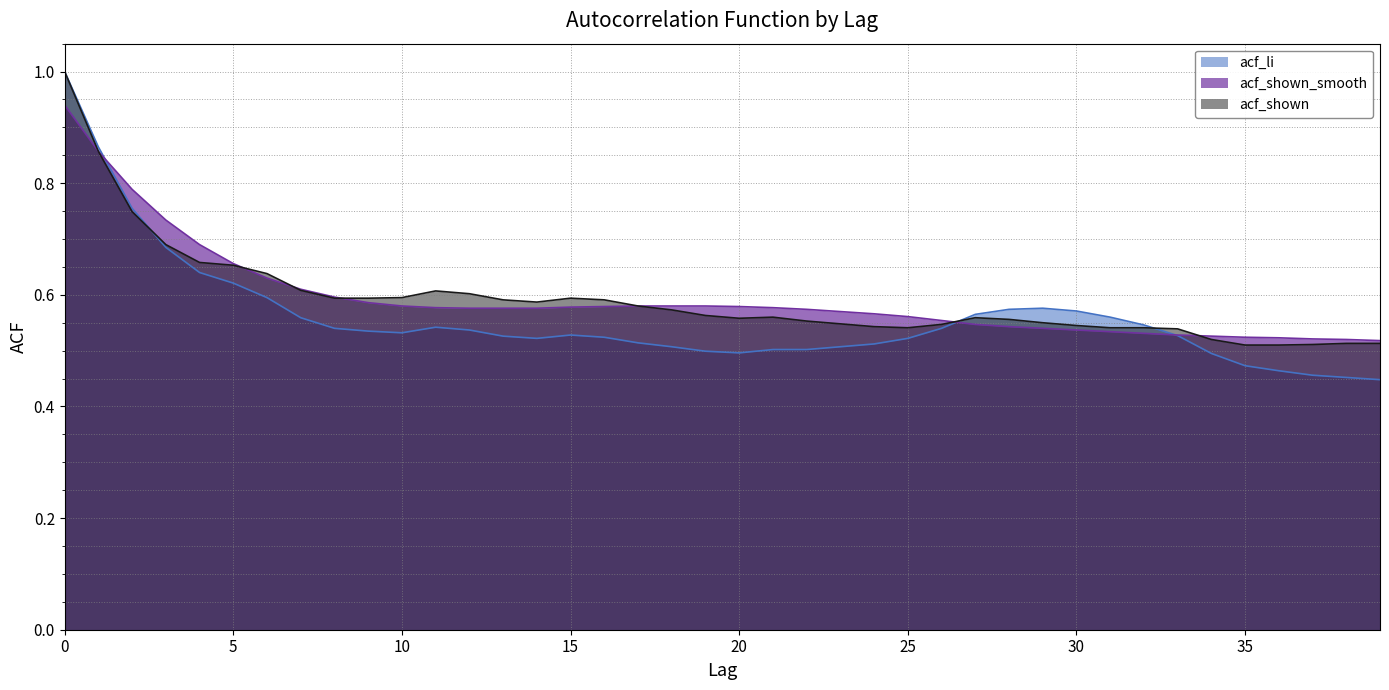

Rank the series by their maximum value, from lowest to highest.

acf_shown_smooth, acf_li, acf_shown